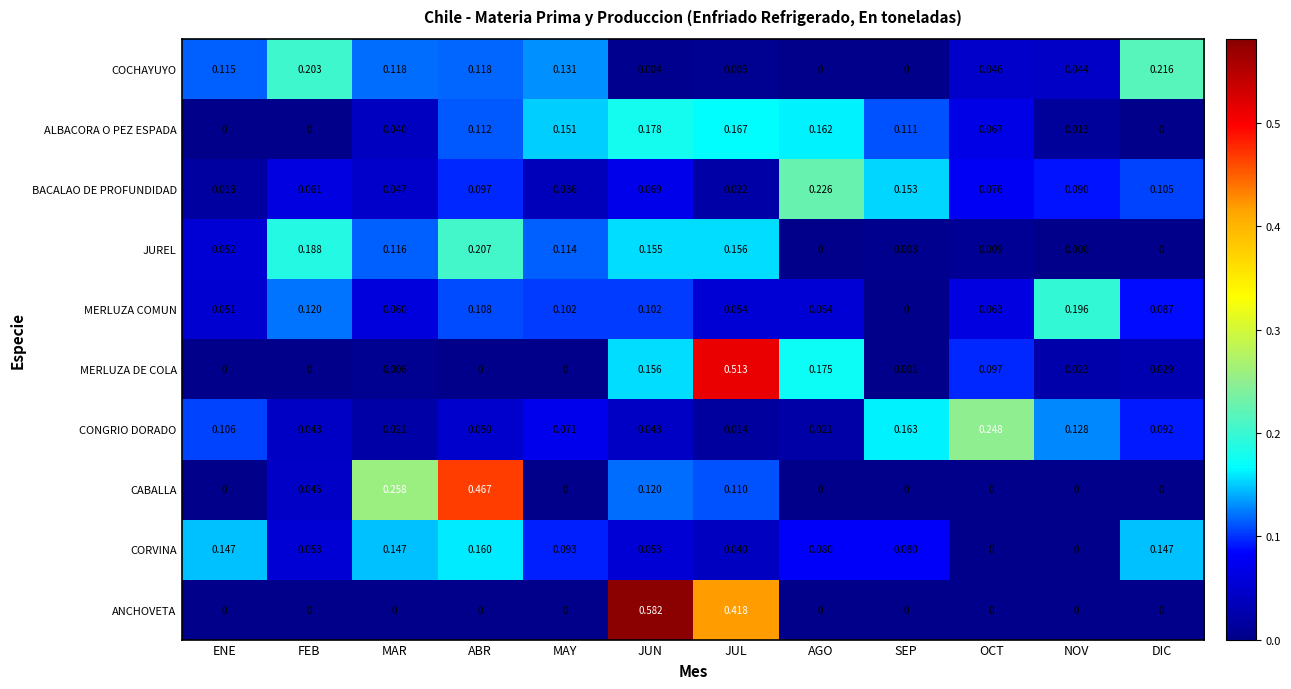

At which label is CONGRIO DORADO closest to 0?

JUL